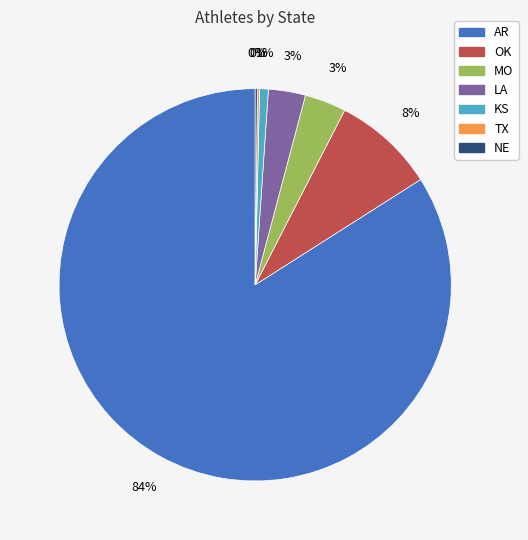

To the nearest percent, what is the average slice percentage?

14%